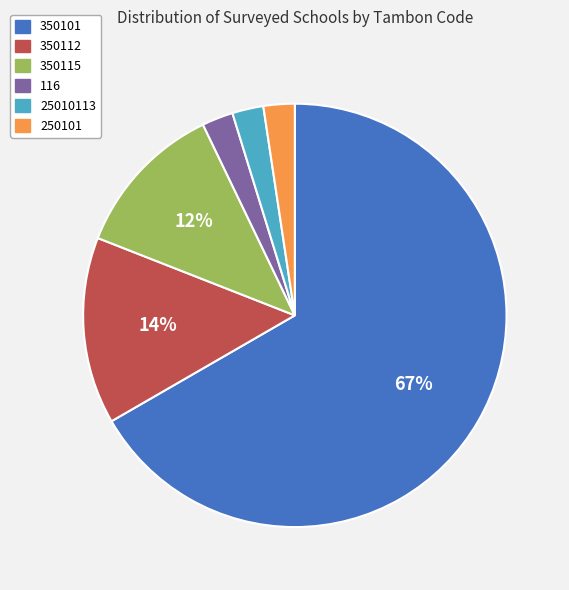

Which slice represents more than half of the pie?

350101